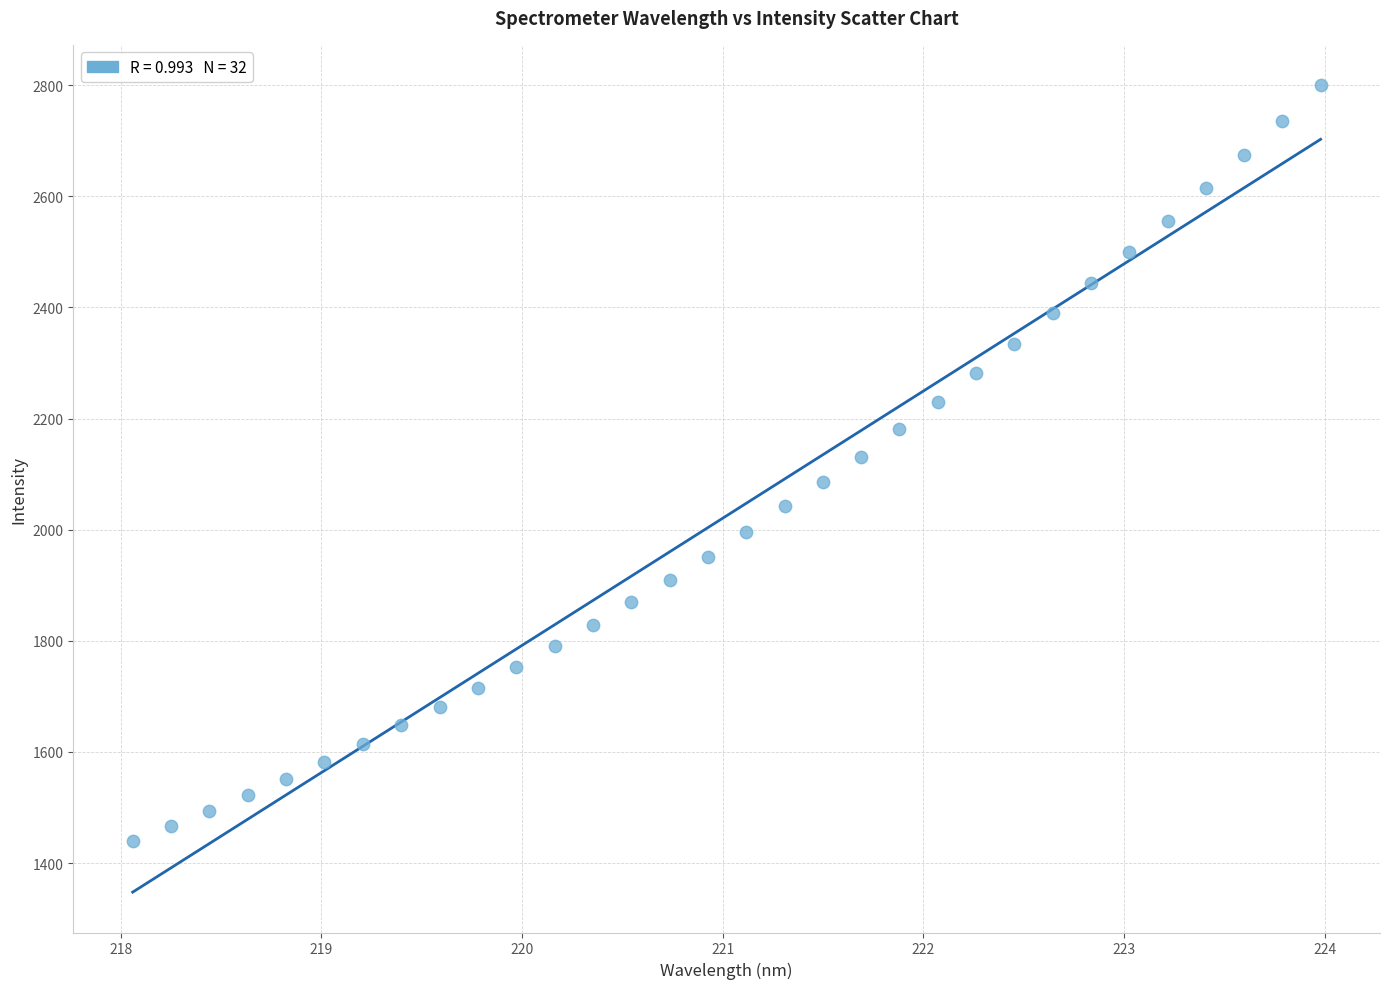

What is the range of X values (max minus min)?

5.9